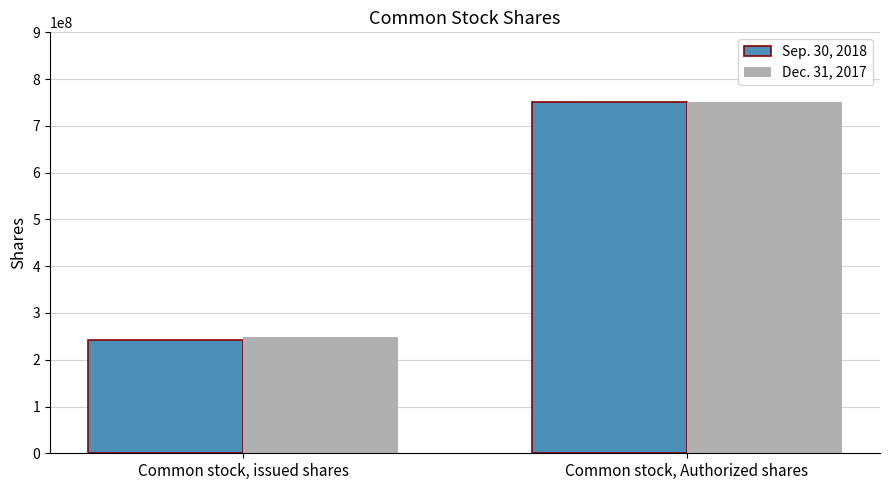

List the labels in order of Sep. 30, 2018 value, largest first.

Common stock, Authorized shares, Common stock, issued shares